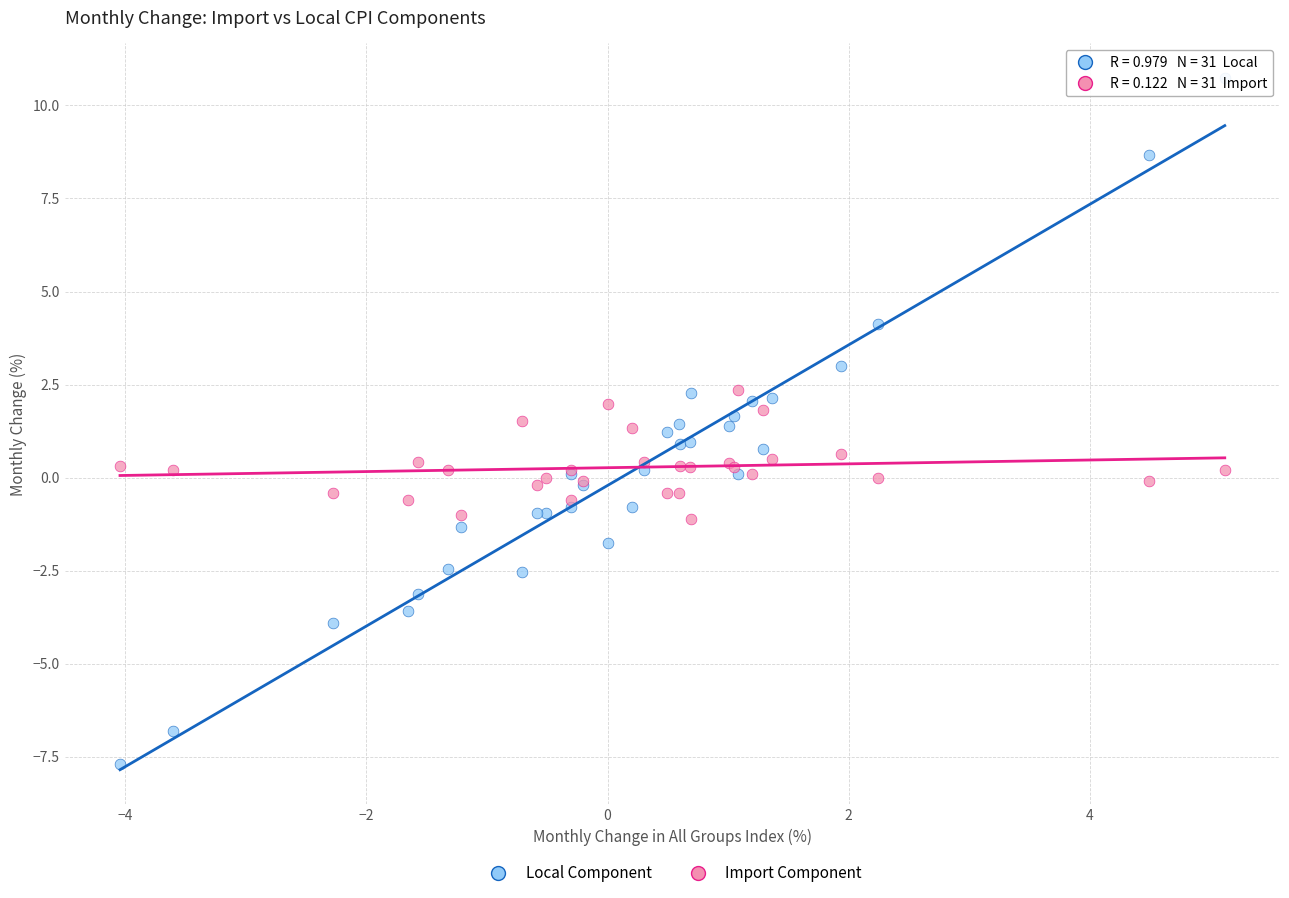

Which series contains the highest Y value?

Local Component